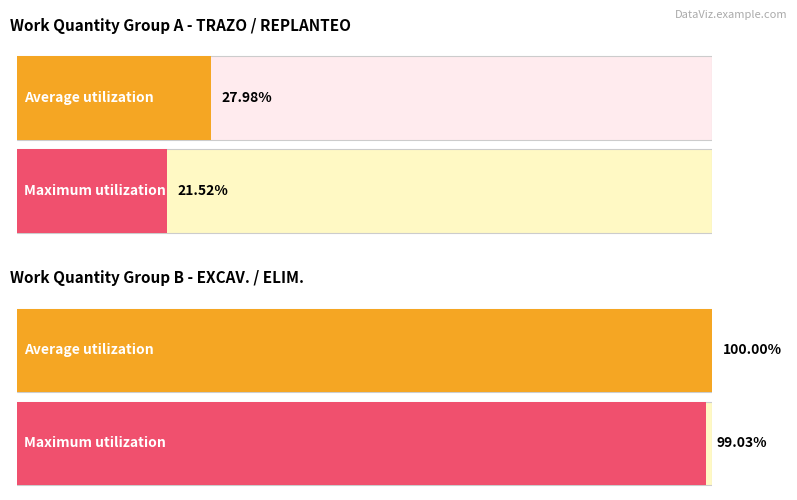

At which label does Maximum utilization reach its peak?

EXCAV.